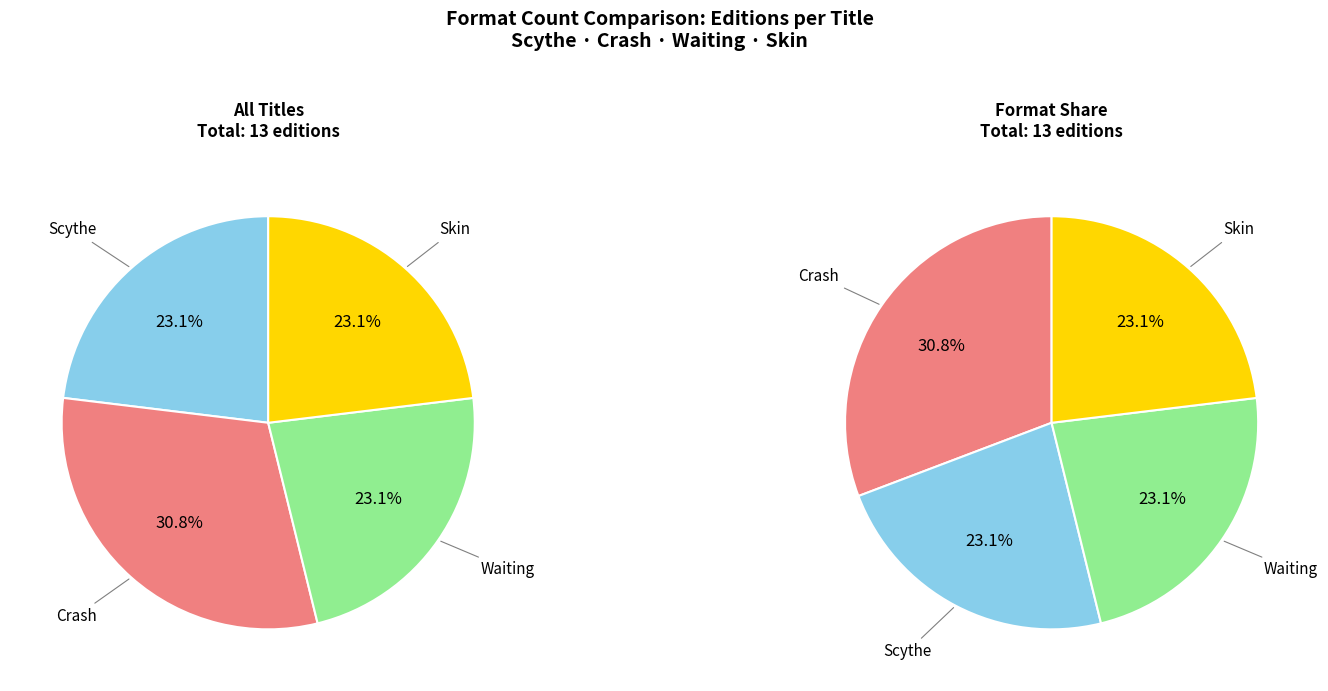

Does any single category account for the majority?

No